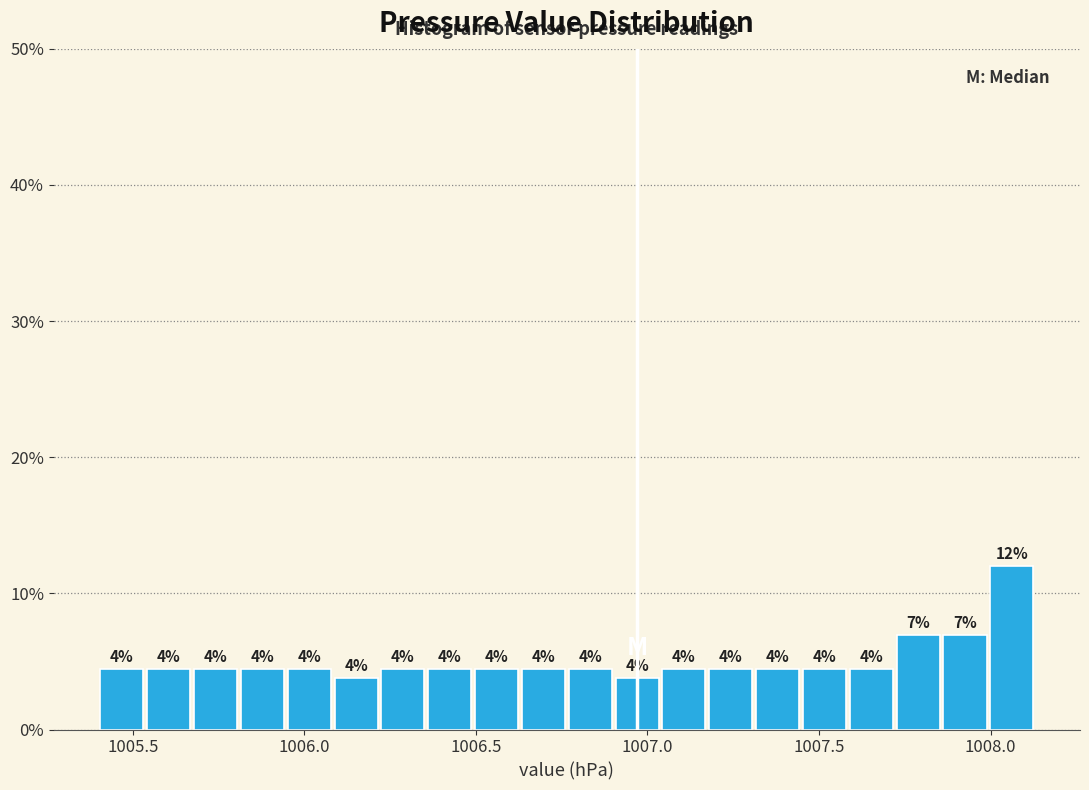

Around what value on the x-axis is the tallest bar? Give the approximate position of its centre, as read against the axis.

1008.05